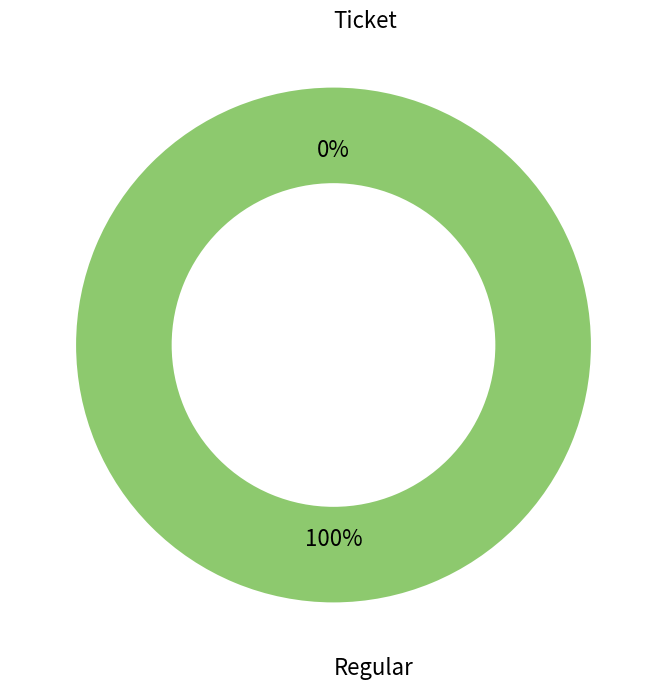

Is Regular the majority of the pie?

Yes